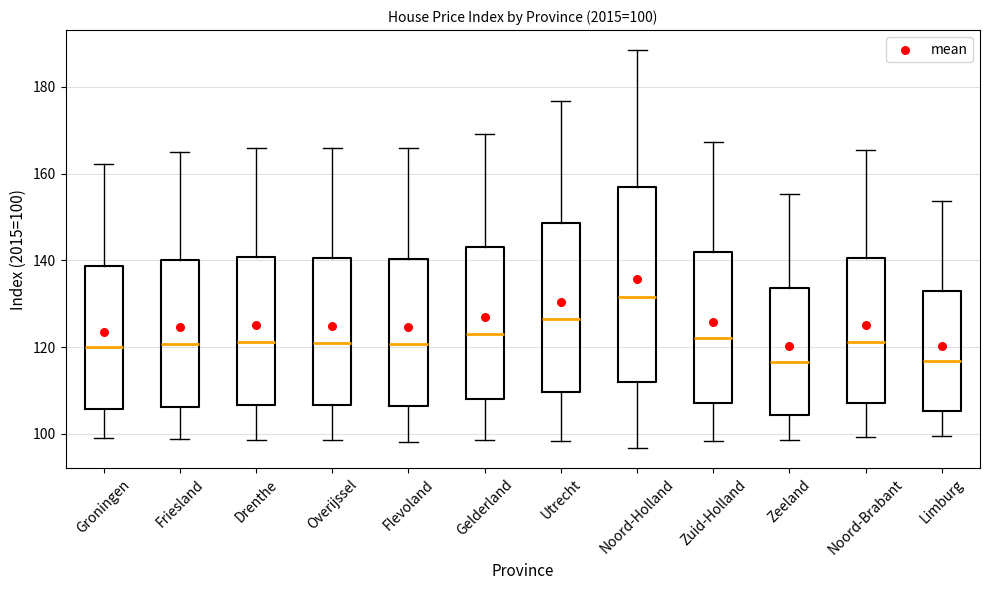

Which box is the tallest, from its lower edge to its upper edge?

Noord-Holland